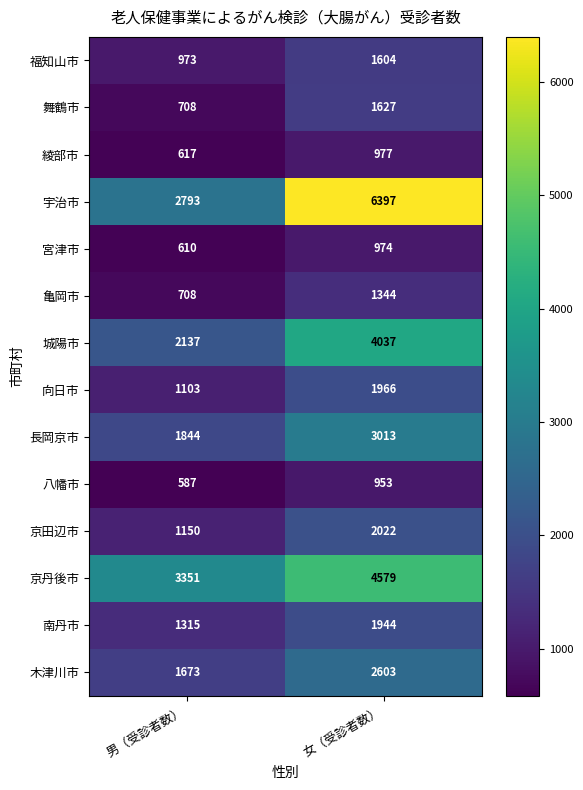

What is the spread (max minus min) of values at 女（受診者数）?

5444